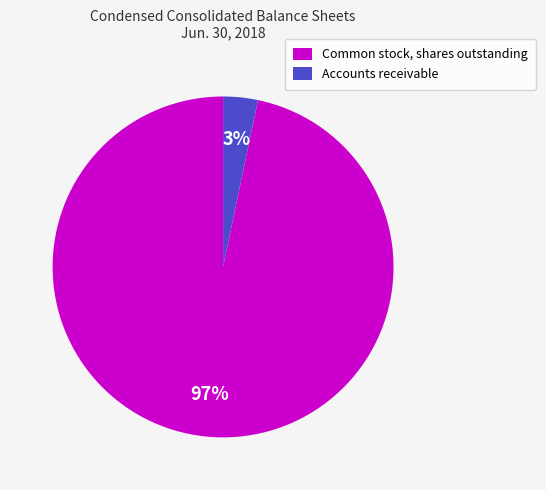

What is the largest slice in the pie chart?

Common stock, shares outstanding